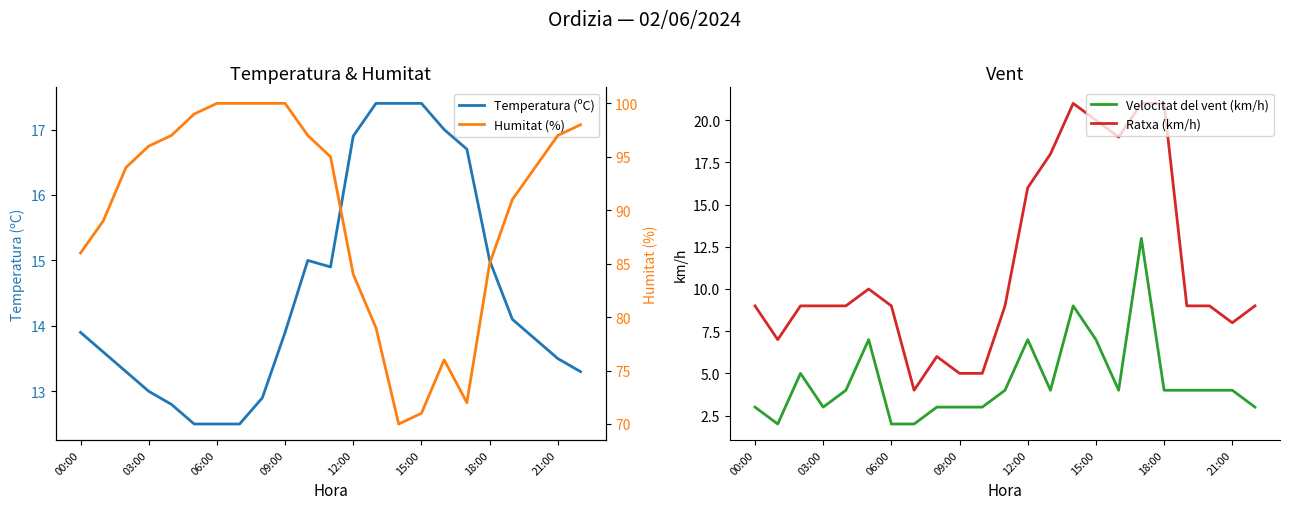

Is it true that Ratxa (km/h) equals 8 at 09:00?

False